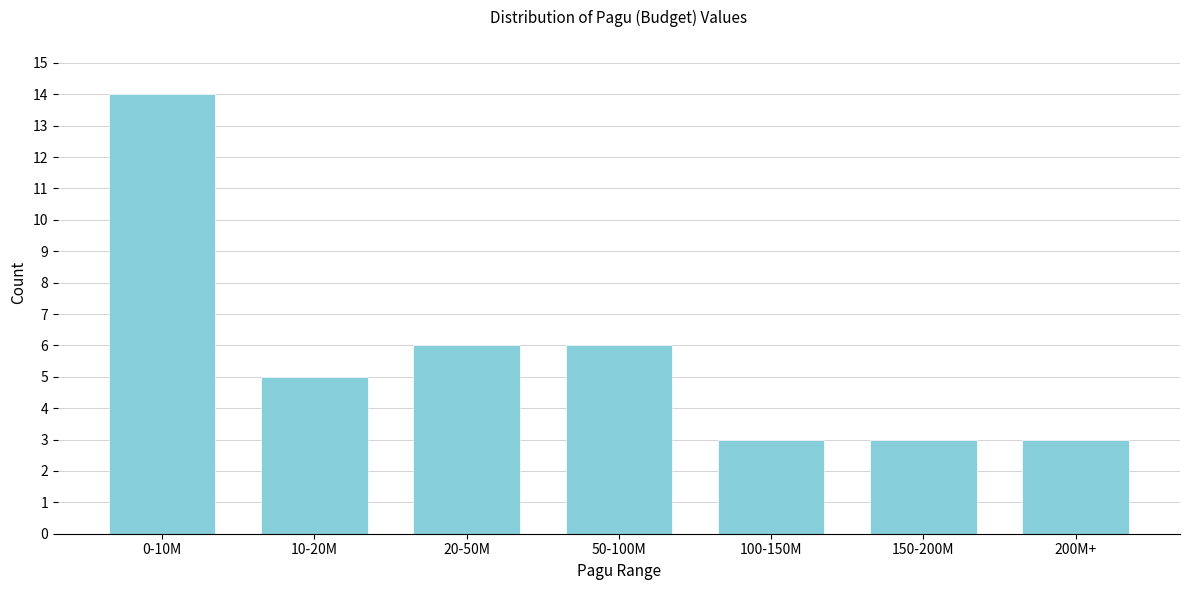

Reading right to left, transcribe all the data shown in this chart.

3	3	3	6	6	5	14